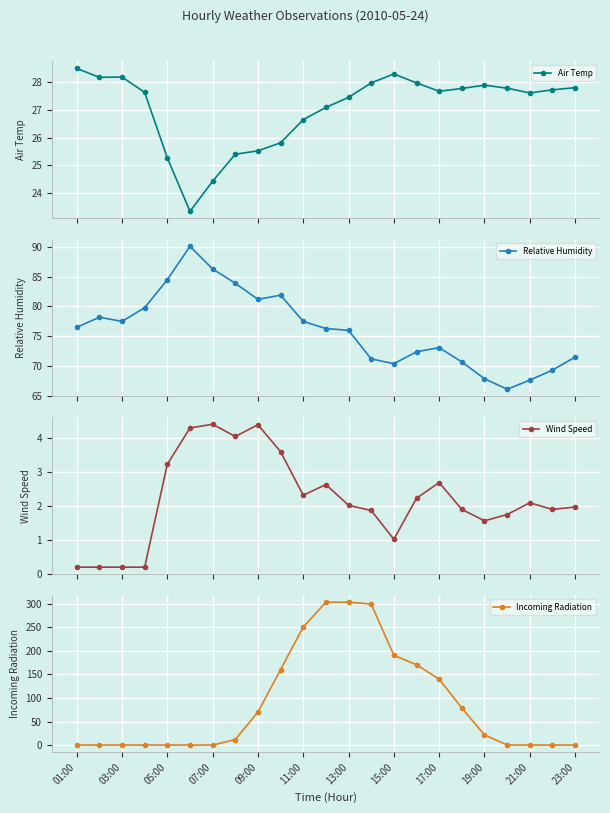

How many data points in Relative Humidity are less than 76?

10